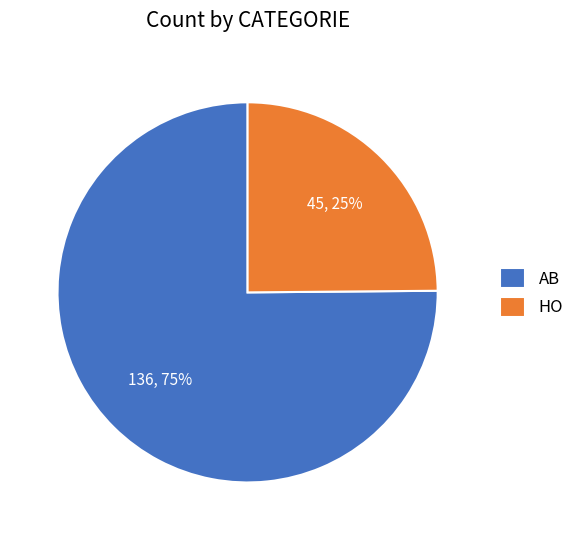

Approximately how many times larger is the value at HO compared to AB?

0.3